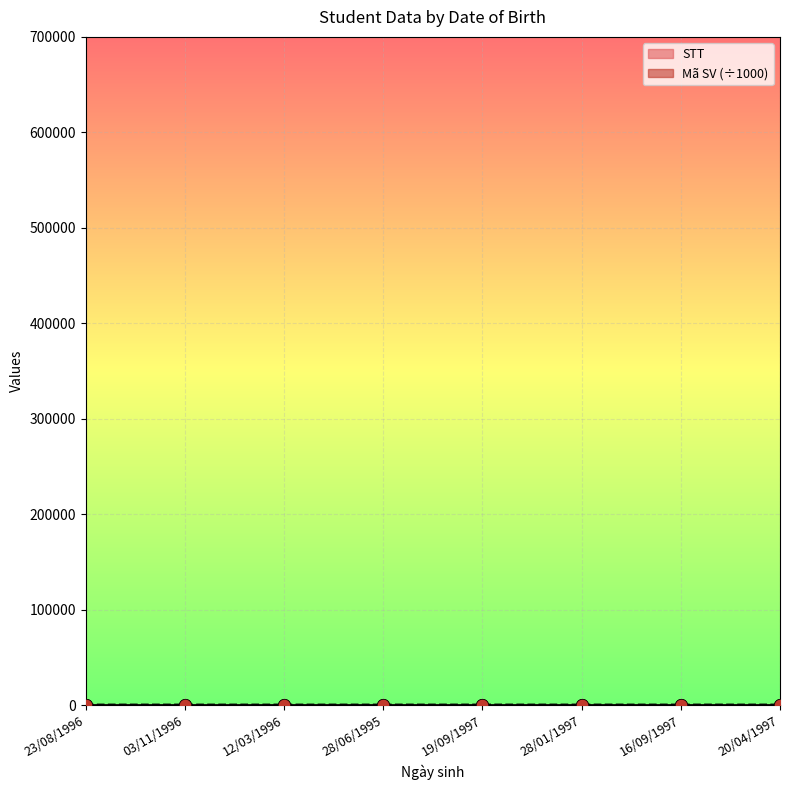

What is the total value across all series at 20/04/1997?

612.9